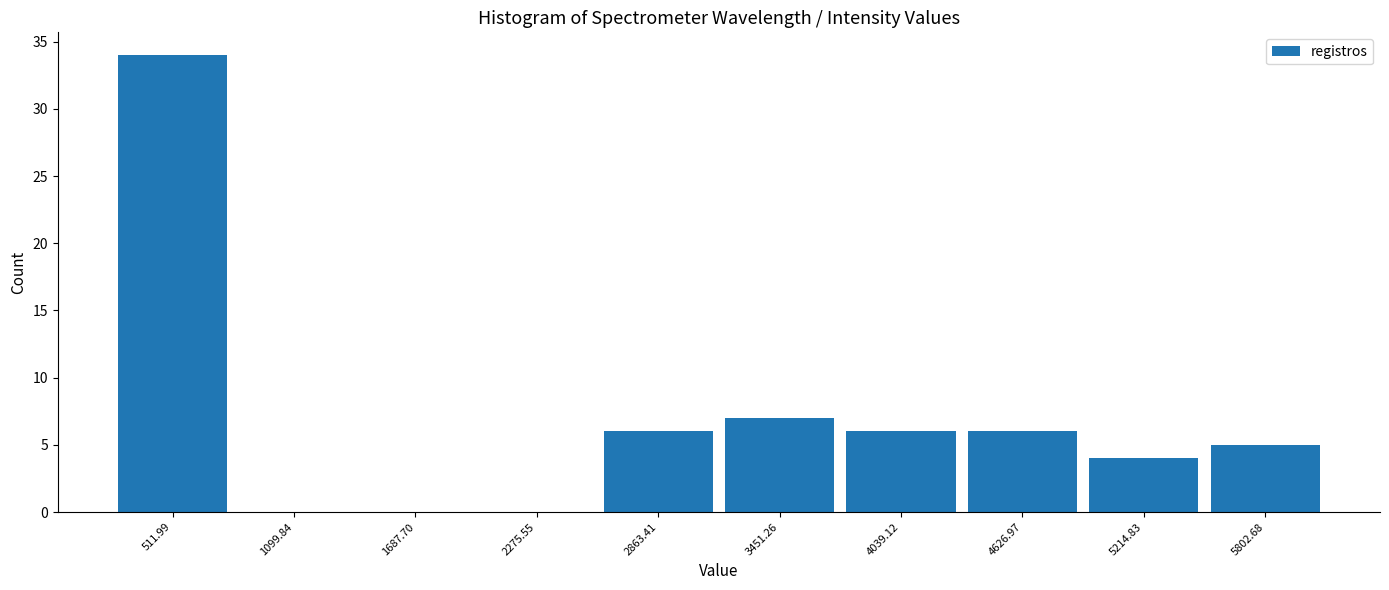

Over which range of the x-axis is the bar tallest?

200 to 800